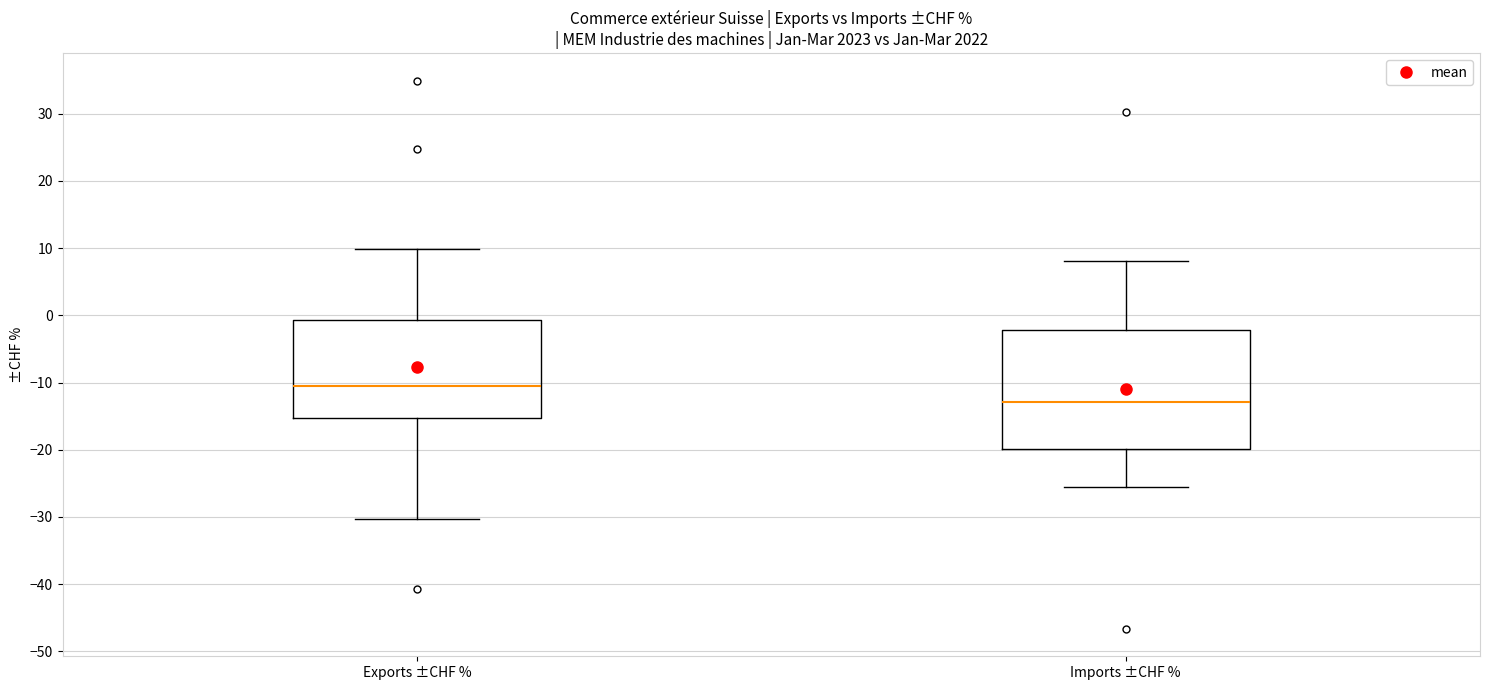

Which box has the highest median line?

Exports ±CHF %